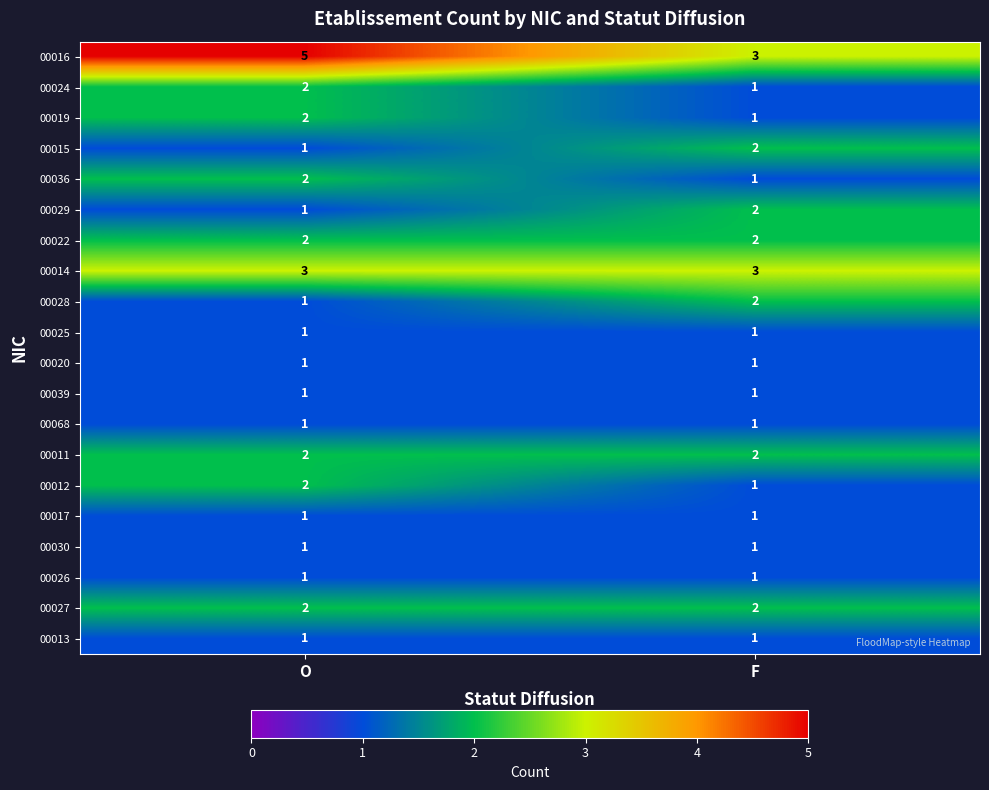

What is the sum of the 00027 values at F and O?

4